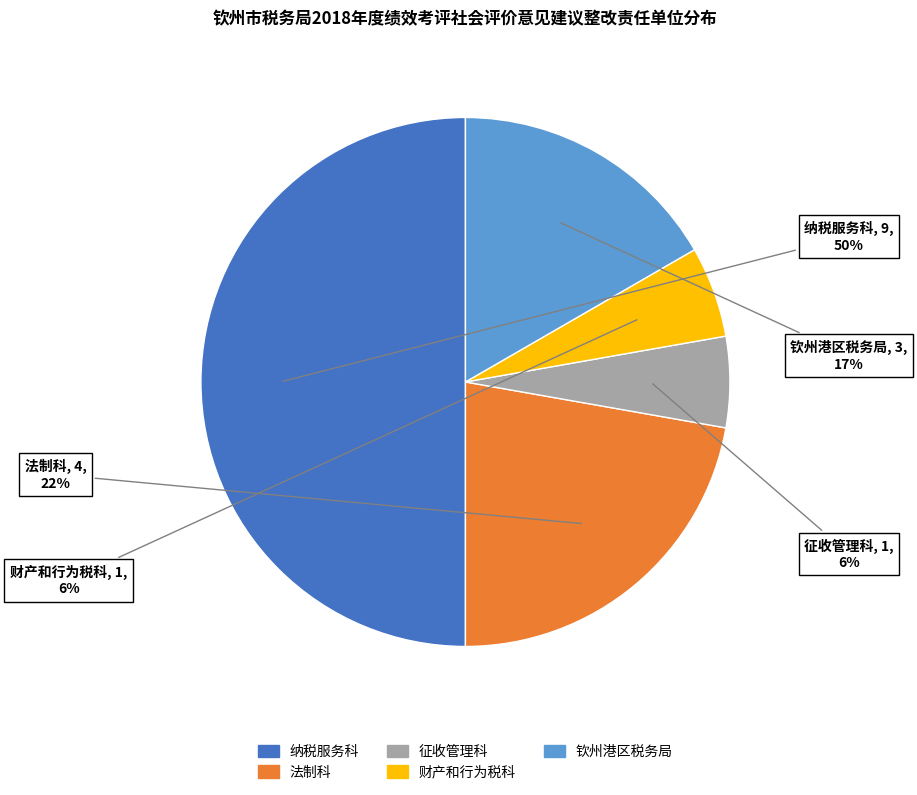

Which category has the biggest portion of the pie?

纳税服务科